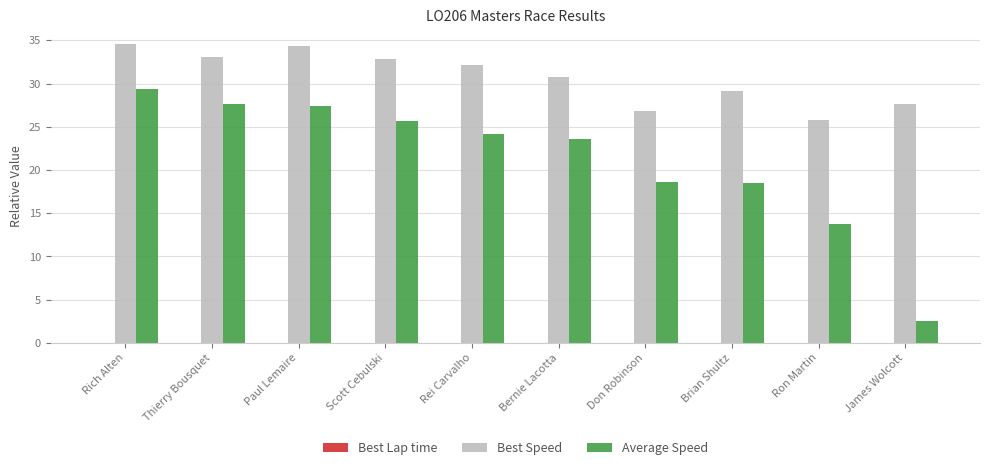

The Best Speed series shows 30.8 at Bernie Lacotta. True or false?

True